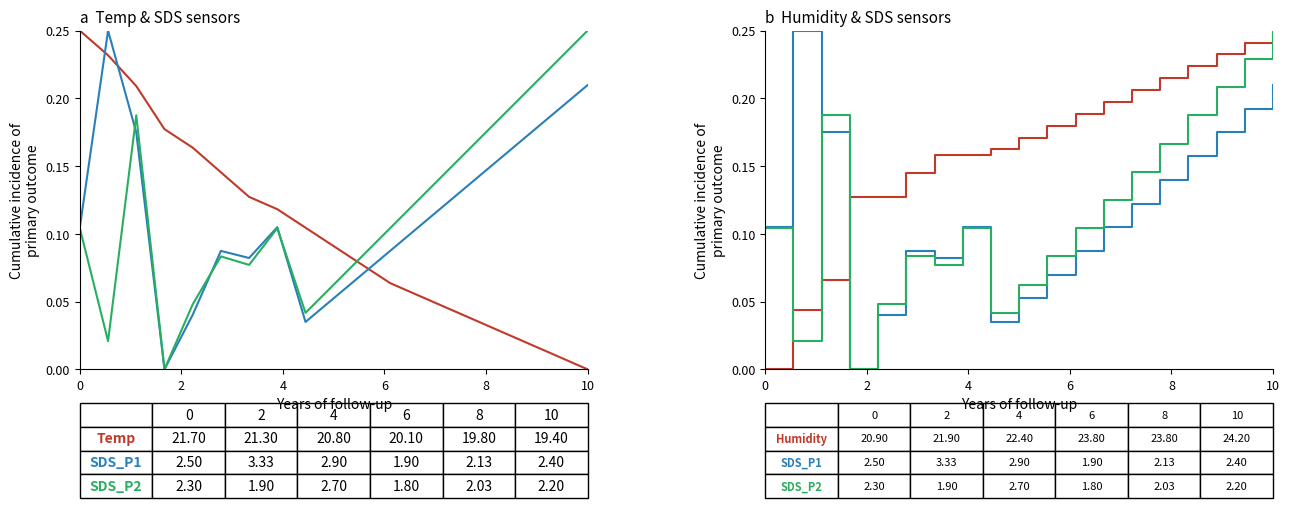

Reading left to right, extract all data points from this chart.

Temp: 0.2	0.2	0.2	0.2	0.2	0.1	0.1	0.1	0.1	0.1	0.1	0.1	0.1	0.0	0.0	0.0	0.0	0.0	0.0
SDS_P1: 0.1	0.2	0.2	0.0	0.0	0.1	0.1	0.1	0.0	0.1	0.1	0.1	0.1	0.1	0.1	0.2	0.2	0.2	0.2
SDS_P2: 0.1	0.0	0.2	0.0	0.0	0.1	0.1	0.1	0.0	0.1	0.1	0.1	0.1	0.1	0.2	0.2	0.2	0.2	0.2
Humidity: 0.0	0.0	0.1	0.1	0.1	0.1	0.2	0.2	0.2	0.2	0.2	0.2	0.2	0.2	0.2	0.2	0.2	0.2	0.2